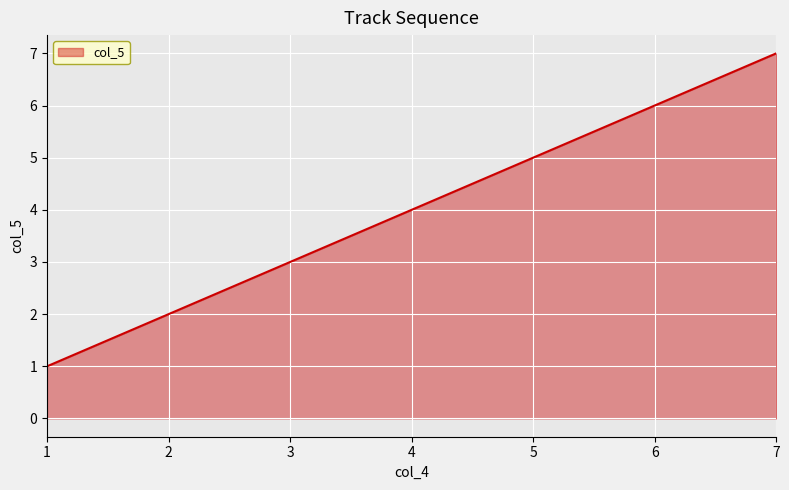

What is the change in value from 2 to 4?

+2